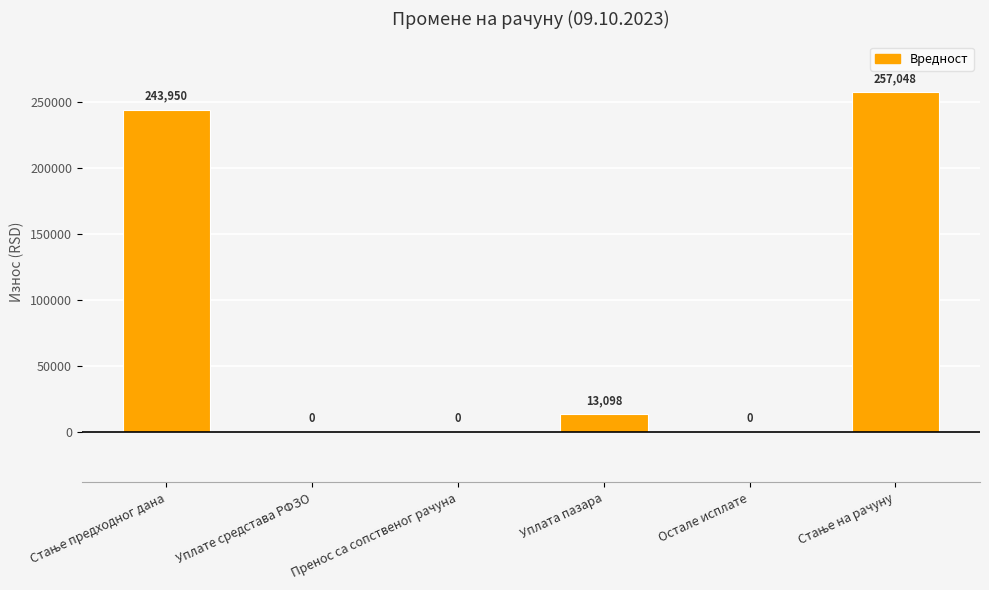

What is the sum of all values?

514096.4